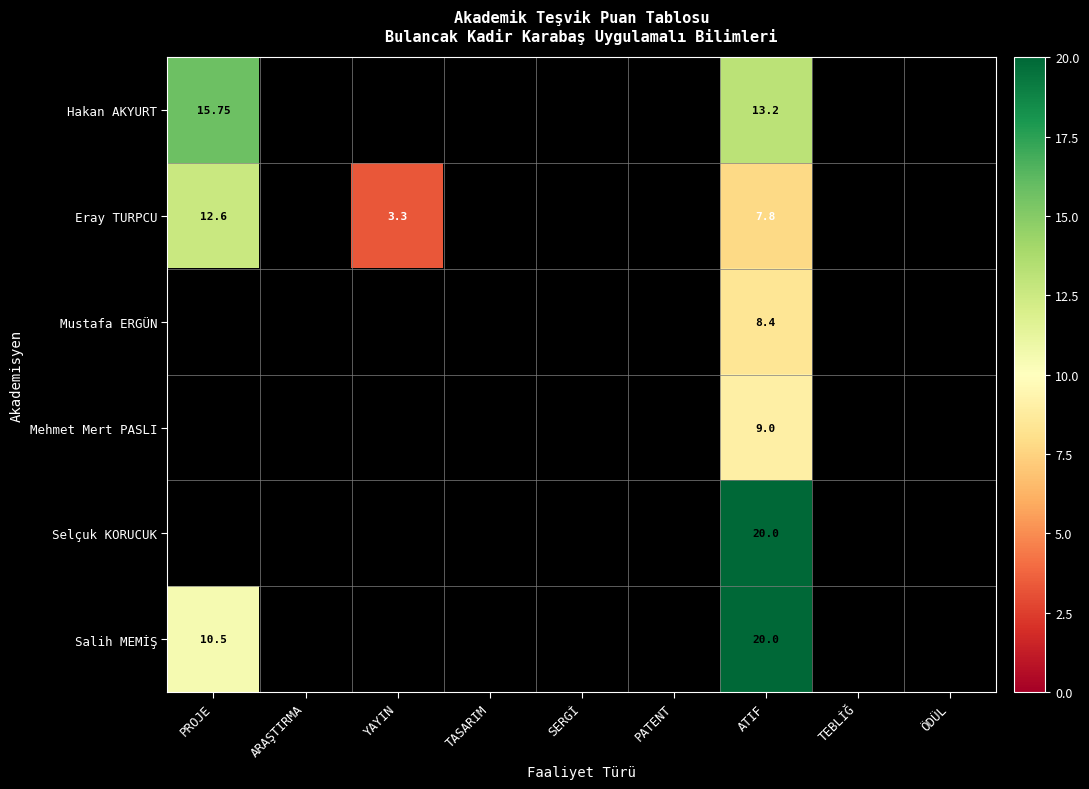

What is the smallest value displayed?

3.3